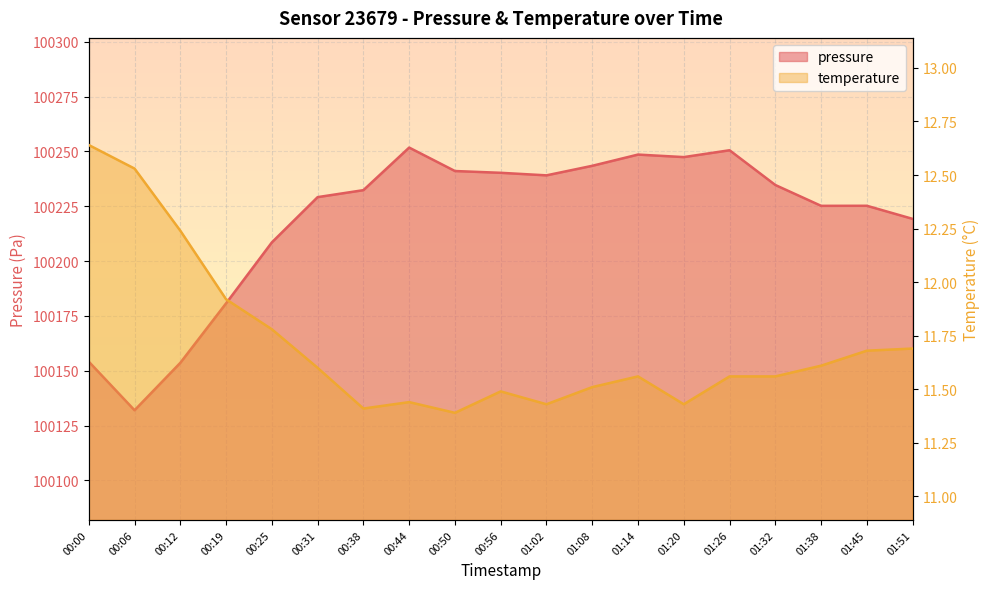

Between 01:14 and 01:32, which series saw the biggest shift?

pressure